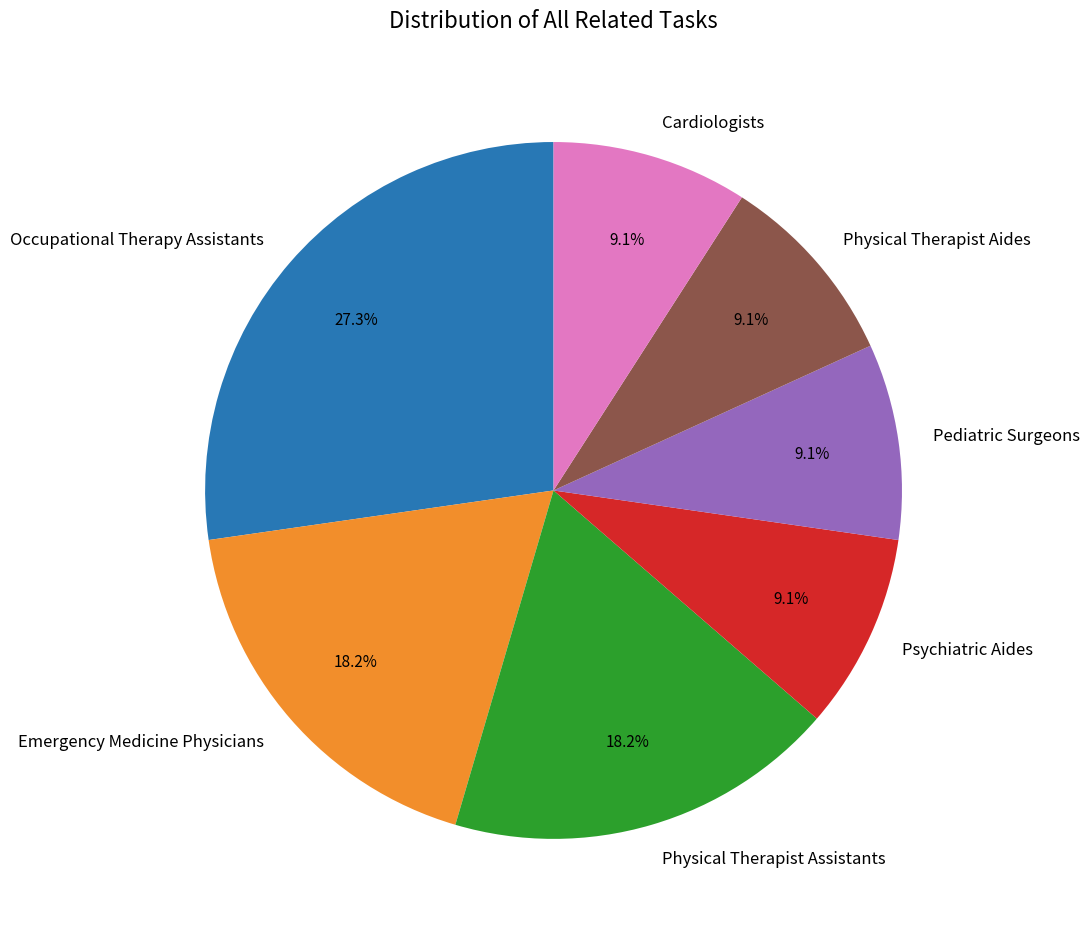

What percentage do Occupational Therapy Assistants and Emergency Medicine Physicians together represent?

45.5%